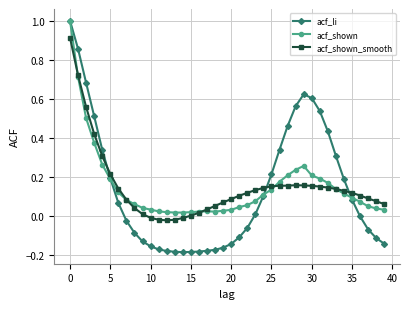

What is the greatest value displayed?

1.0